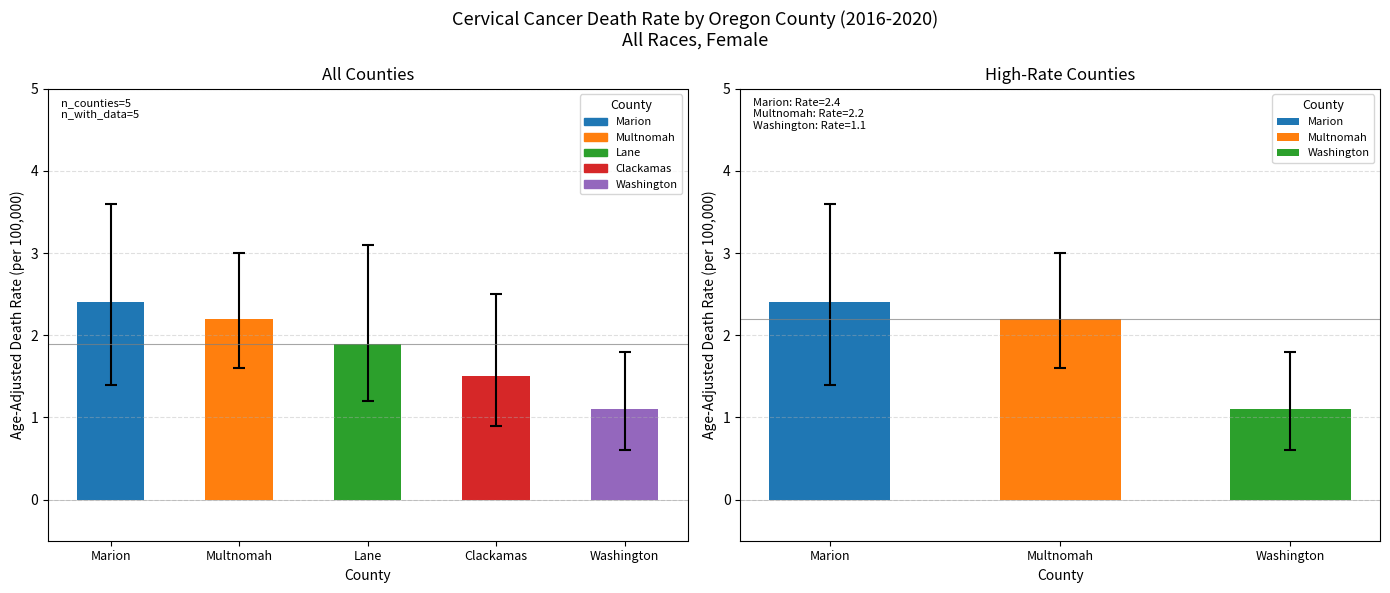

List the labels in order of value, smallest first.

Washington, Clackamas, Lane, Multnomah, Marion